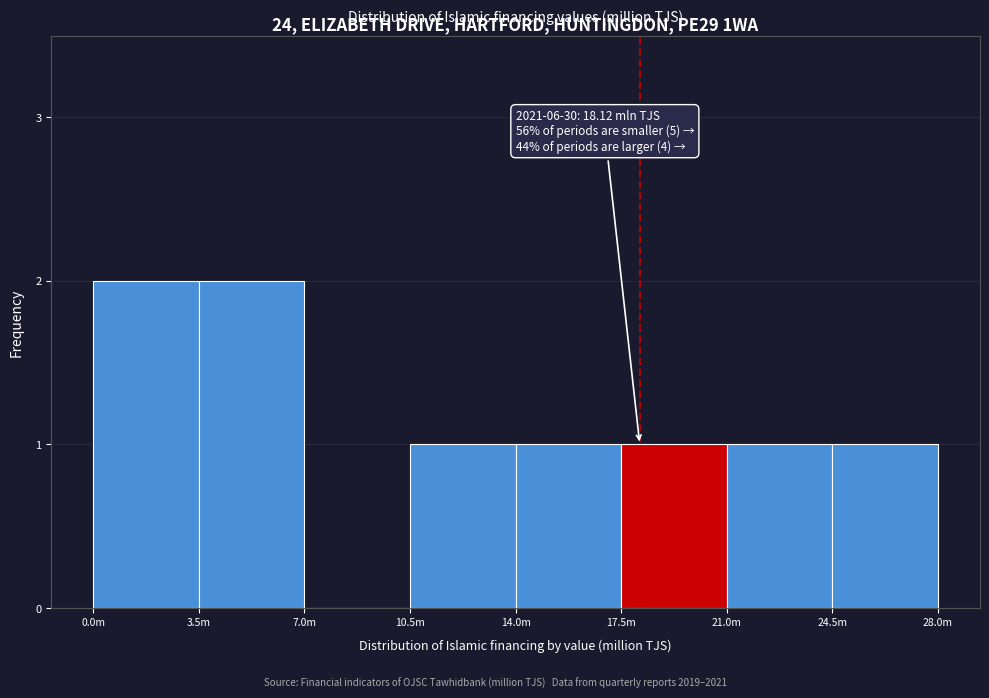

Reading right to left, list all the values displayed in this chart.

24.5m=1	21.0m=1	17.5m=1	14.0m=1	10.5m=1	7.0m=0	3.5m=2	0.0m=2